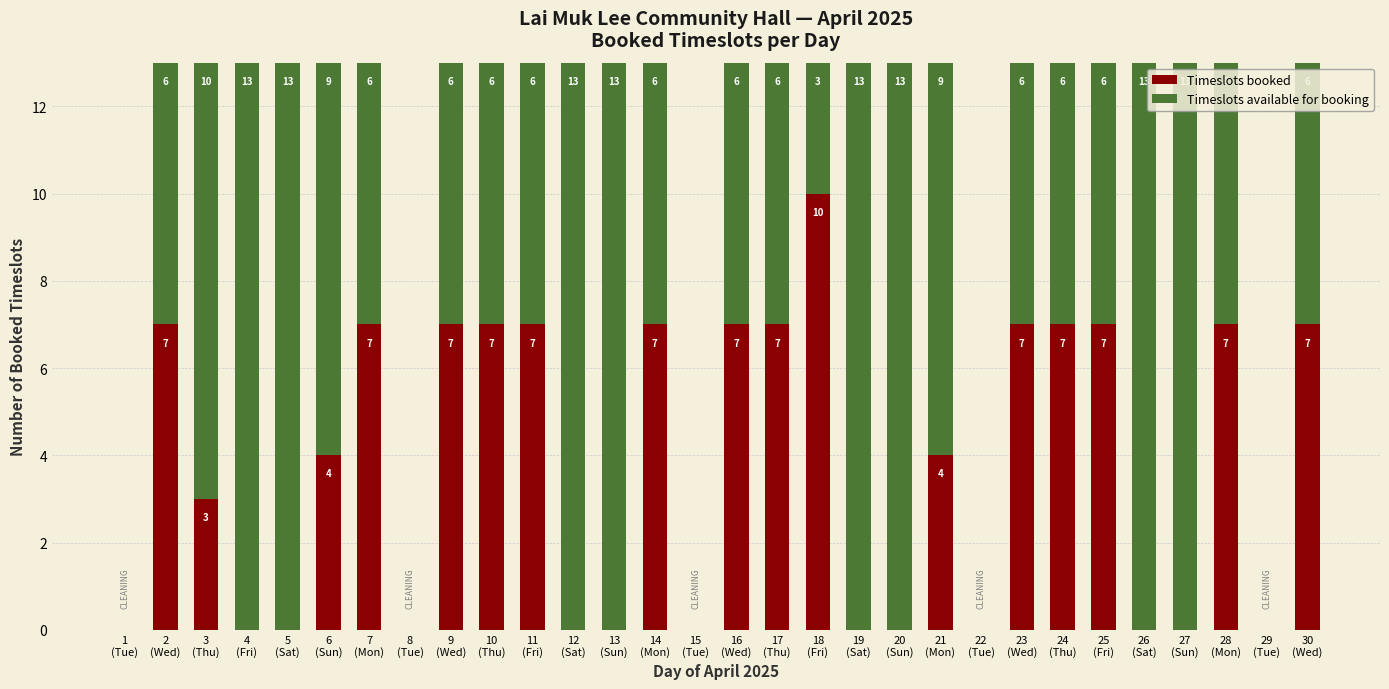

What is the sum of all Timeslots booked values?

112